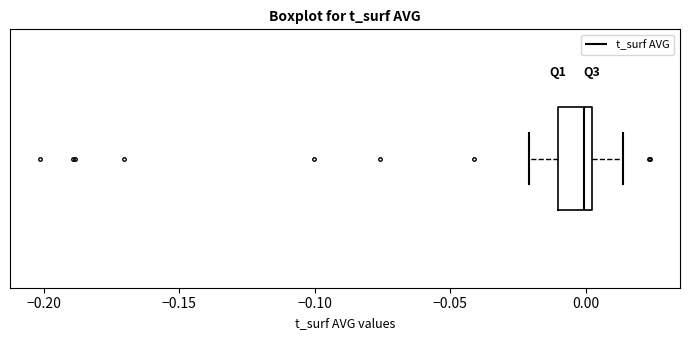

Where does the left whisker of the box end on the x-axis? The values are not printed on the chart, so give them approximately, as read against the axis.

-0.020